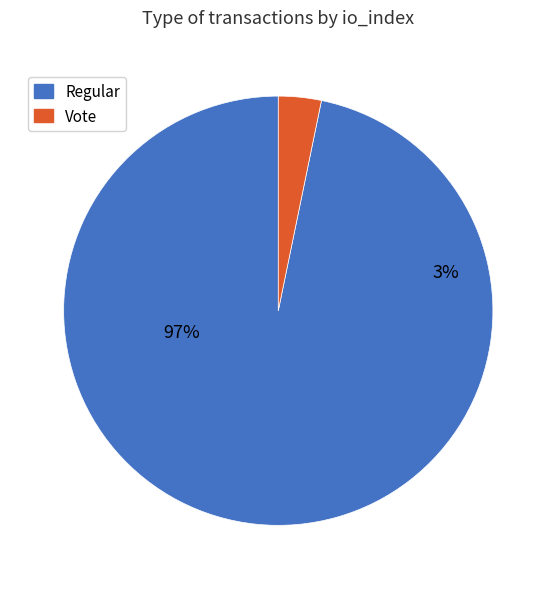

Combined, what portion of the pie is Regular and Vote?

100.0%